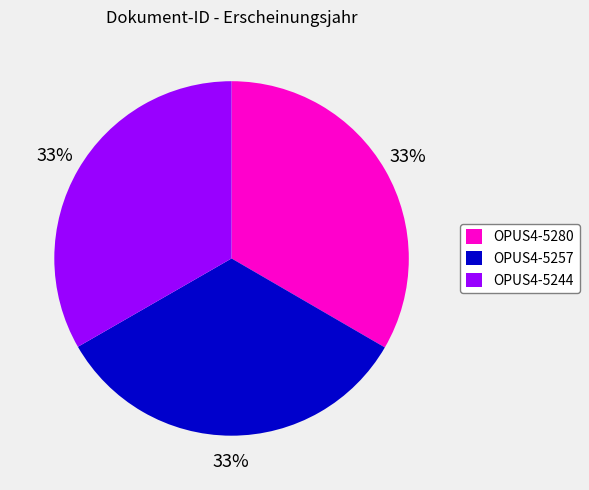

Do OPUS4-5244 and OPUS4-5280 together represent more than half of the pie?

Yes